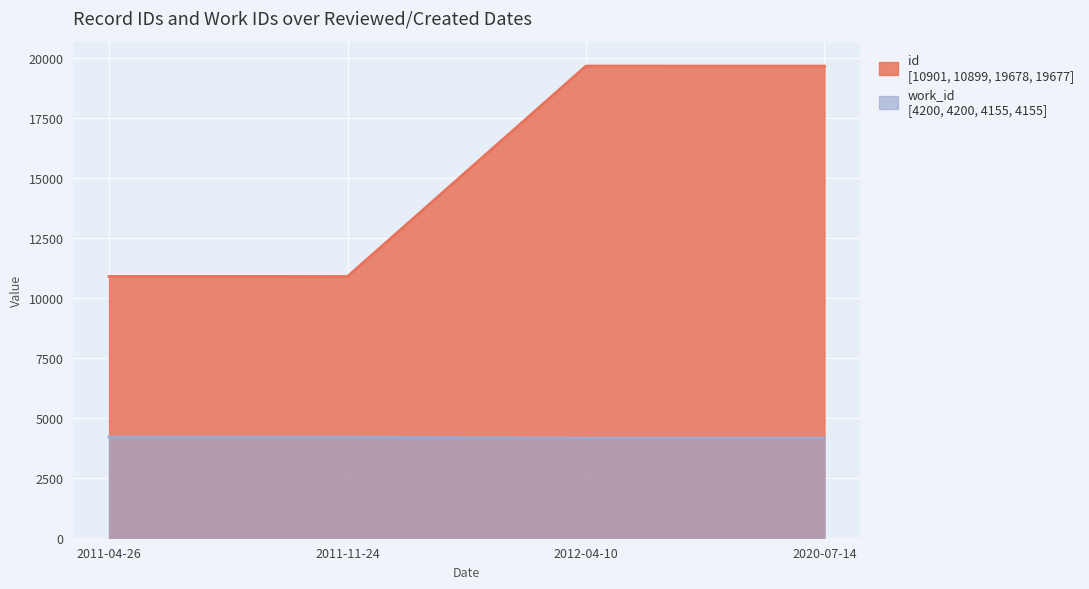

What is the average value of the id series?

4178